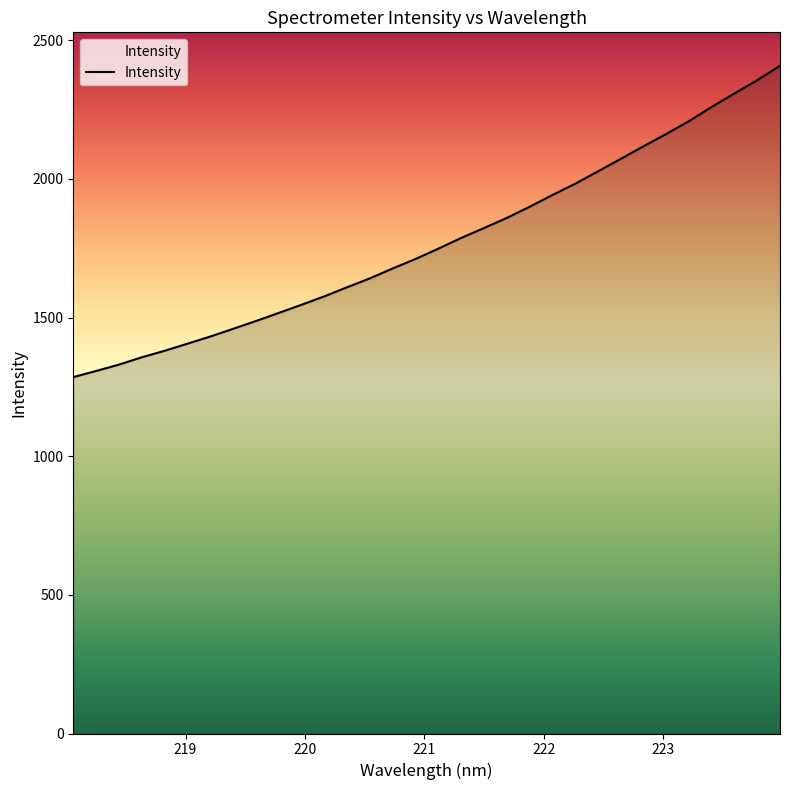

Reading right to left, list all the values displayed in this chart.

2408.5	2356.4	2308.5	2259.7	2208.4	2162.1	2117.7	2072.2	2027.1	1982.5	1941.8	1899.5	1859.3	1822.8	1787.2	1748.6	1711.4	1677.3	1641.5	1609.5	1576.6	1546.3	1516.8	1487.5	1459.5	1431.6	1405.9	1380.2	1356.9	1330.4	1307.5	1285.5